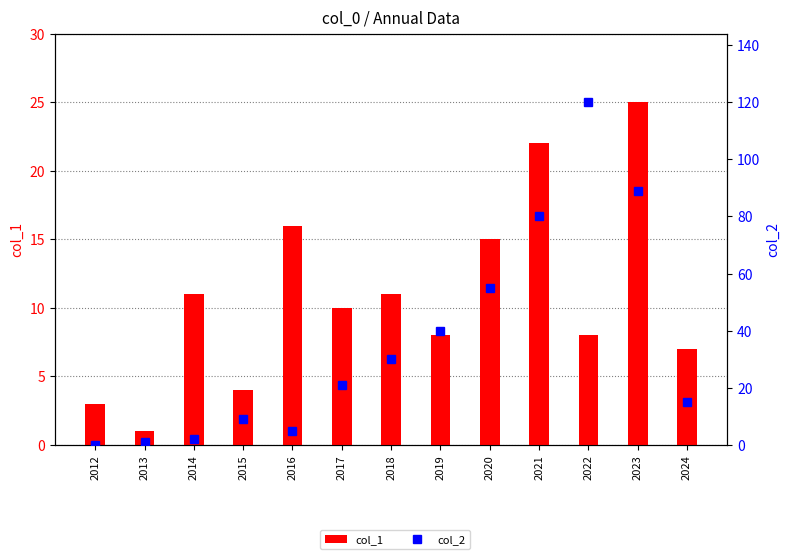

What are all the series names shown in the legend?

col_1, col_2